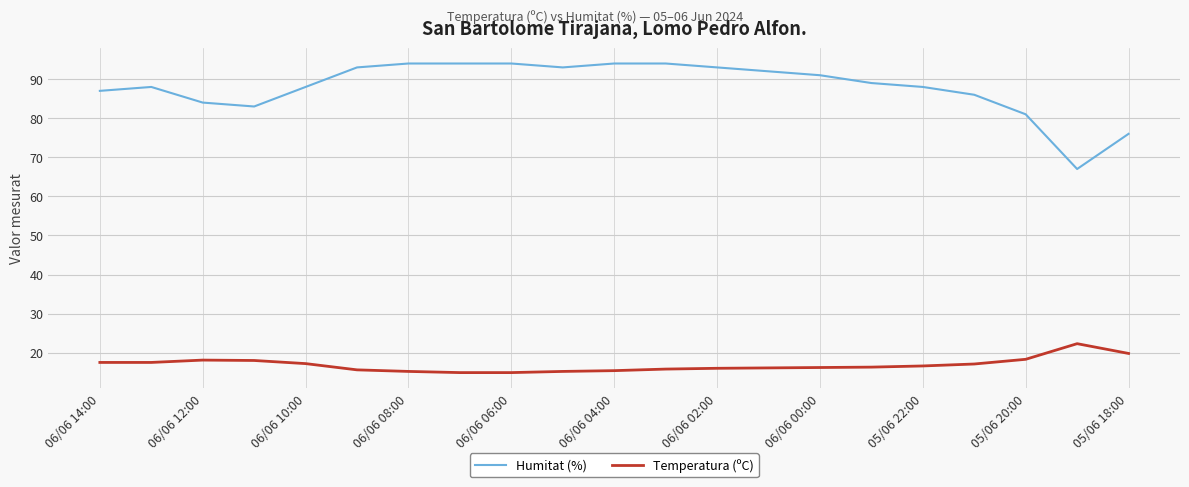

True or false: Temperatura (ºC) and Humitat (%) cross at least once.

False